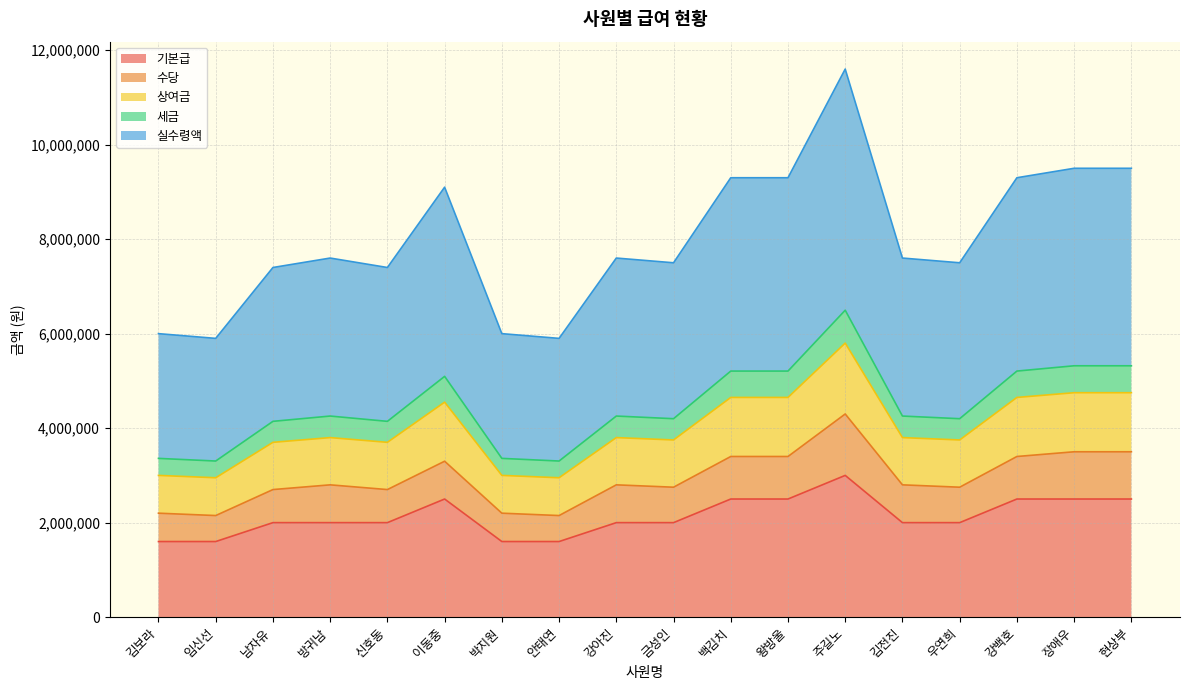

What is the lowest value of the 기본급 series?

1600000